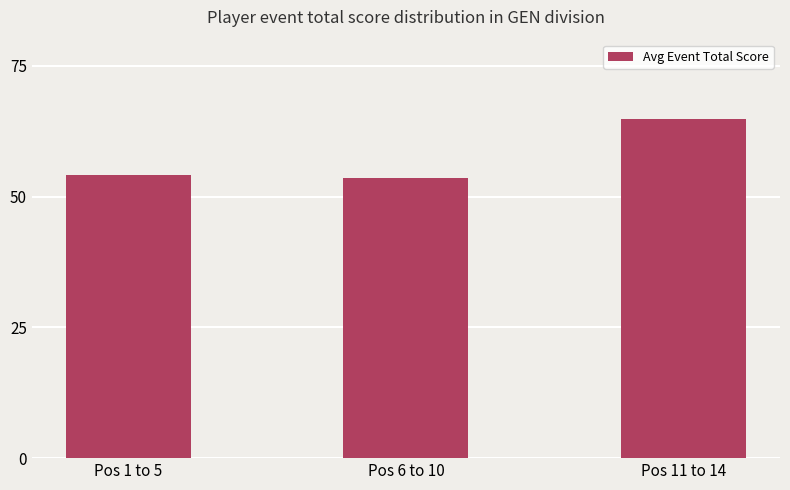

What position from the right is Pos 6 to 10?

2